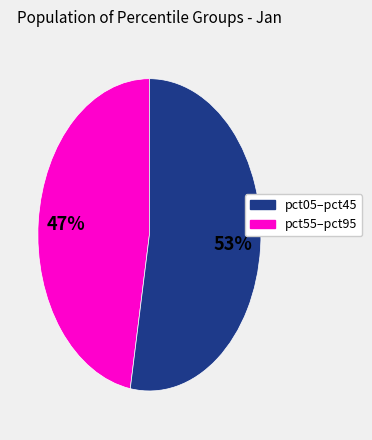

Does any single category account for the majority?

Yes